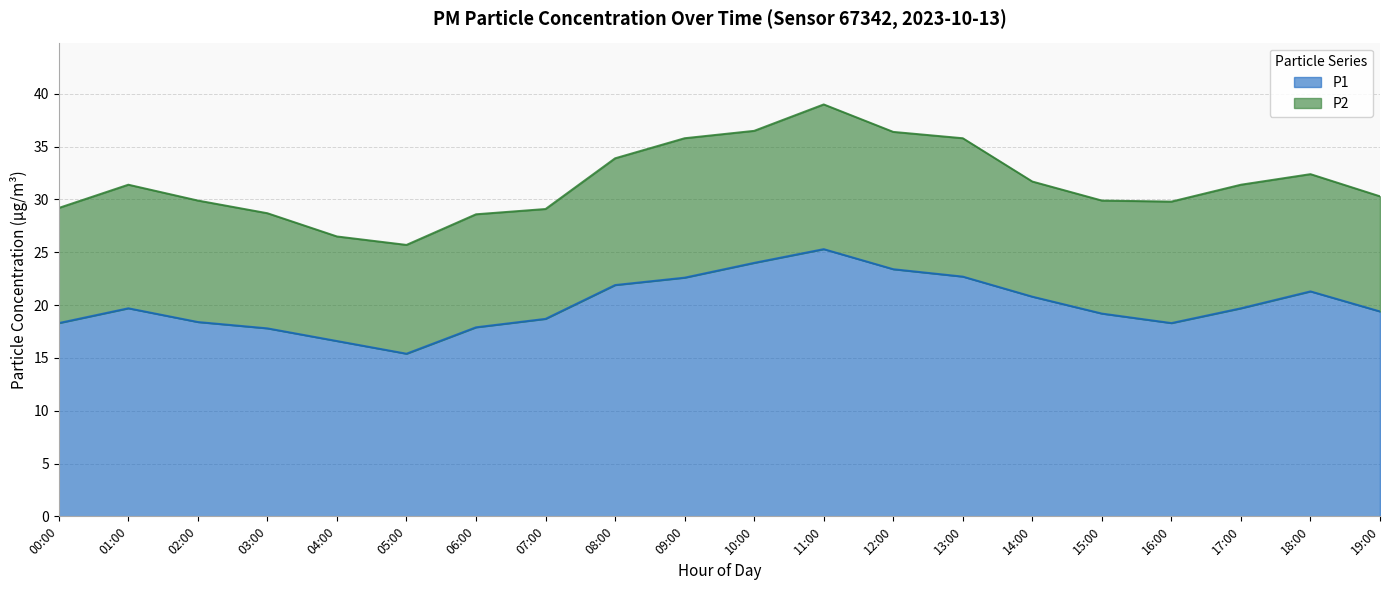

At which category is the sum across all series the highest?

11:00